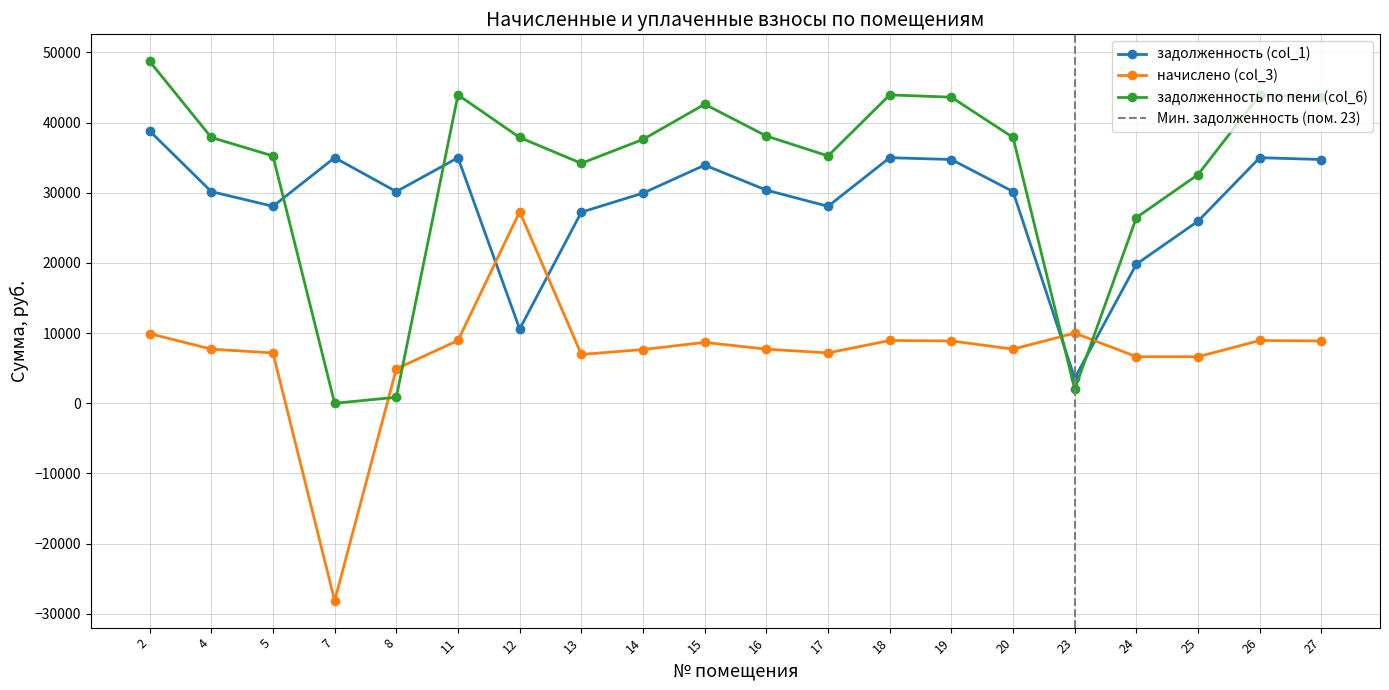

What is the difference between the highest and lowest values at 12?

27291.4